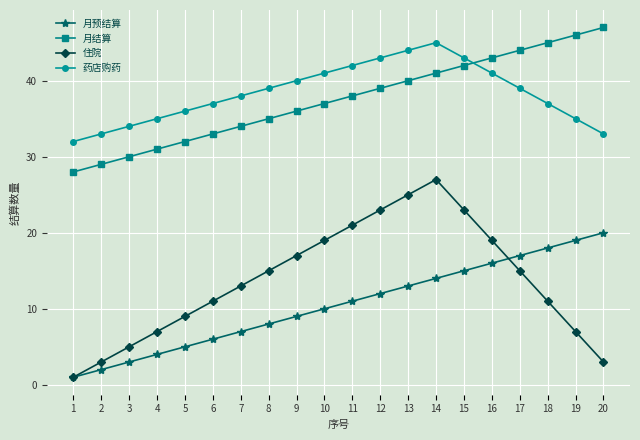

What is the maximum value shown in the chart?

47